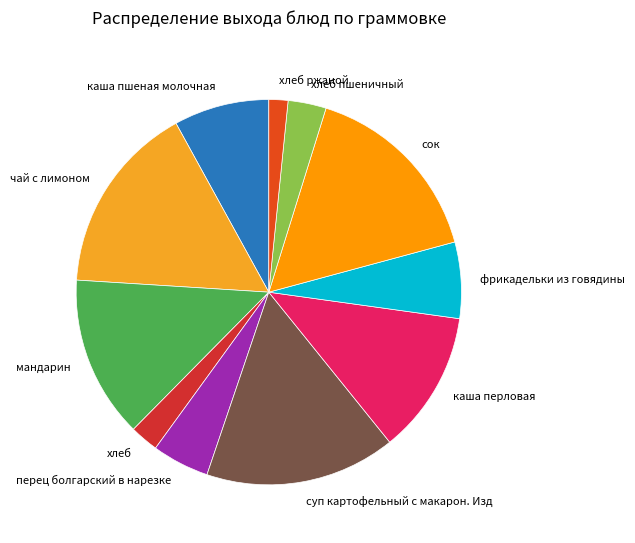

Which slice is the smallest?

хлеб ржаной